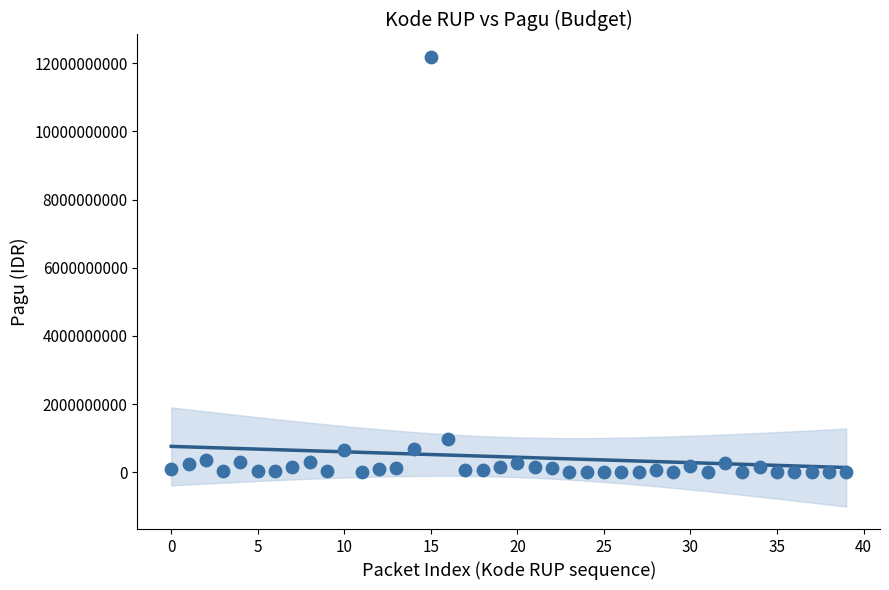

What is the range of Y values (max minus min)?

12181052000